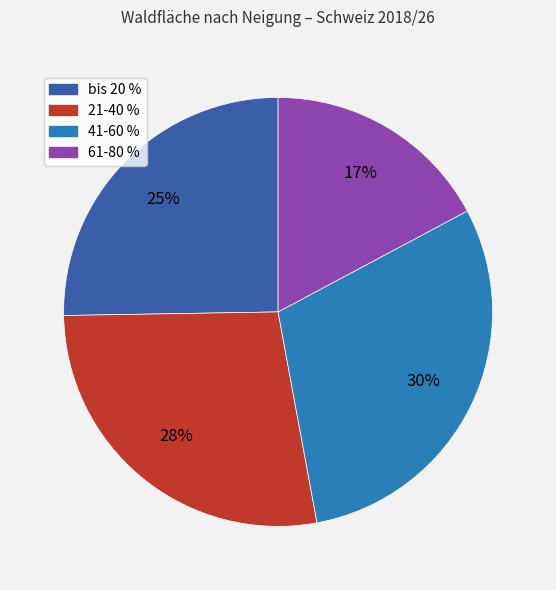

What percentage is the 21-40 % slice, to the nearest percent?

28%